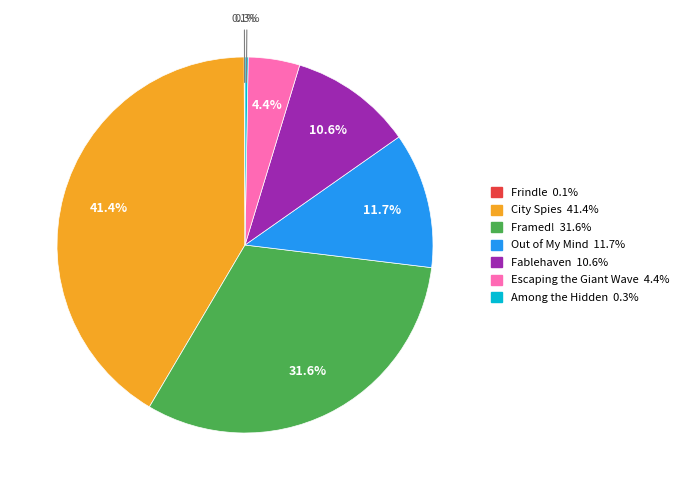

What is the total percentage of Escaping the Giant Wave and Out of My Mind?

16.1%